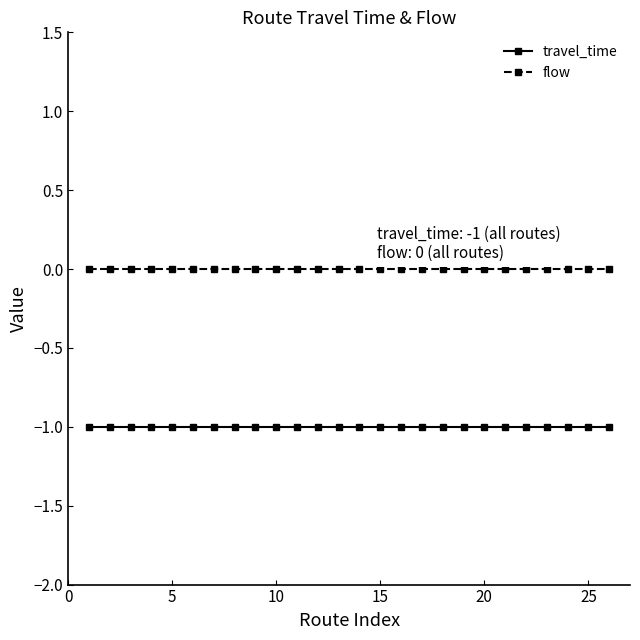

How many series are shown in this chart?

2